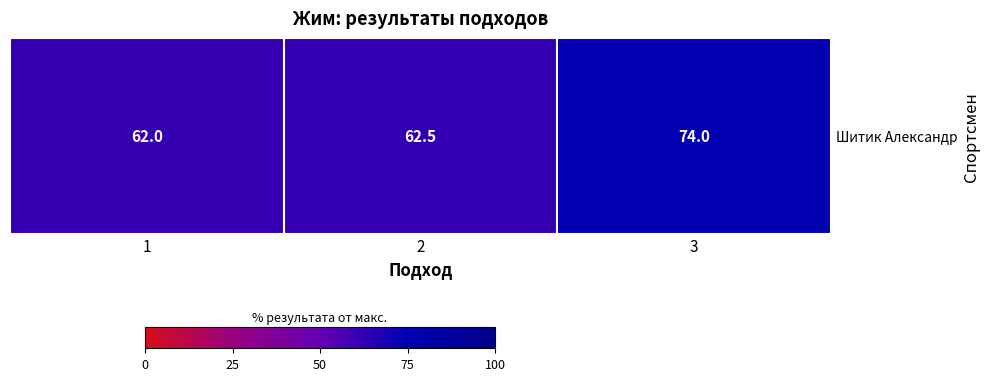

What is the average value?

66.2